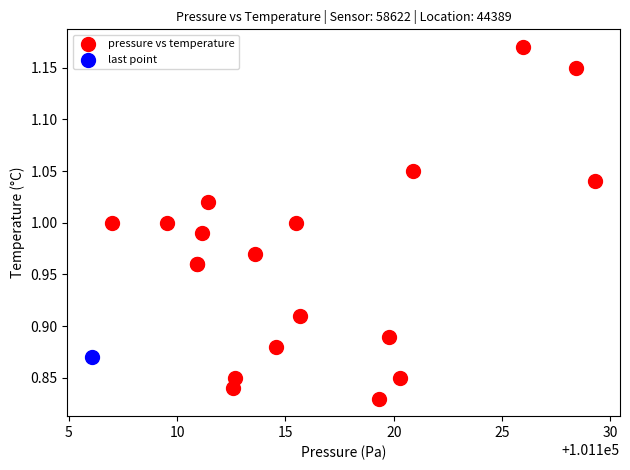

What are all the series names shown in the legend?

pressure vs temperature, last point